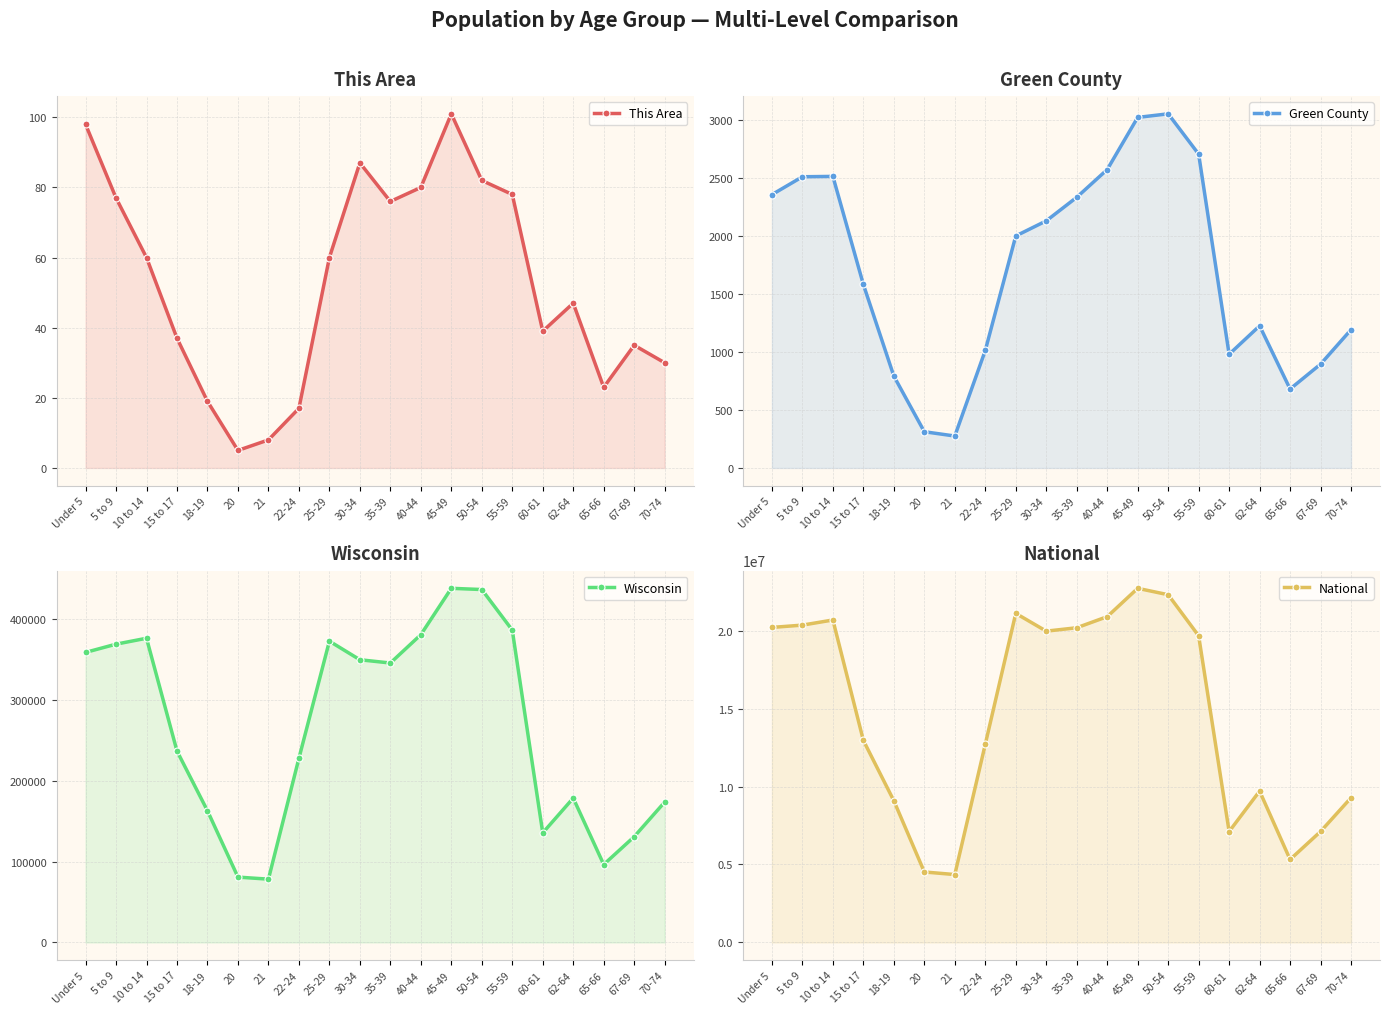

Count the number of categories in the chart.

20